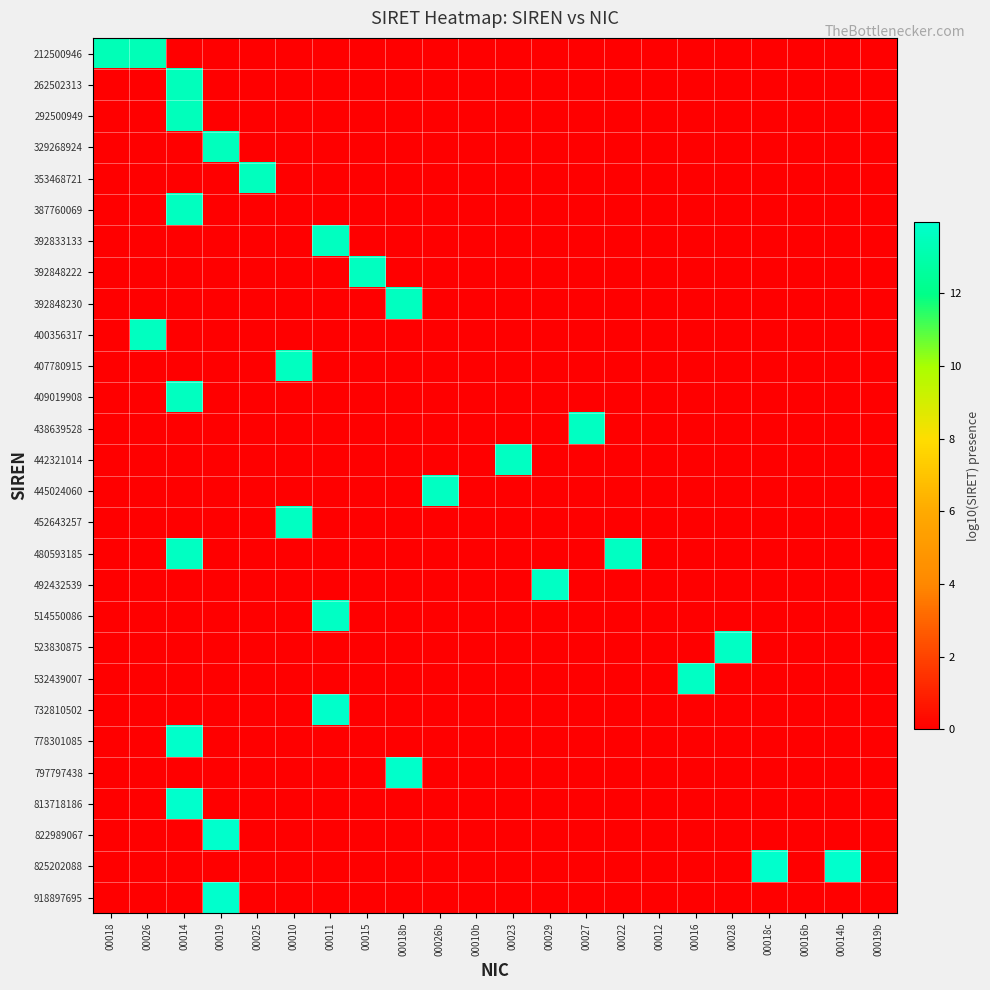

At which category is the sum across all series the highest?

00014